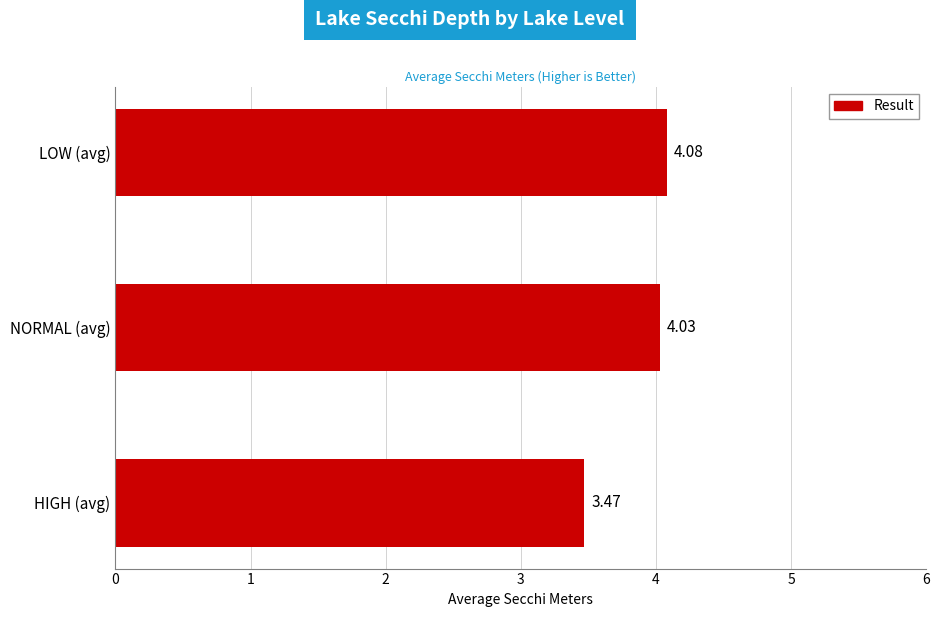

What is the average value?

3.9